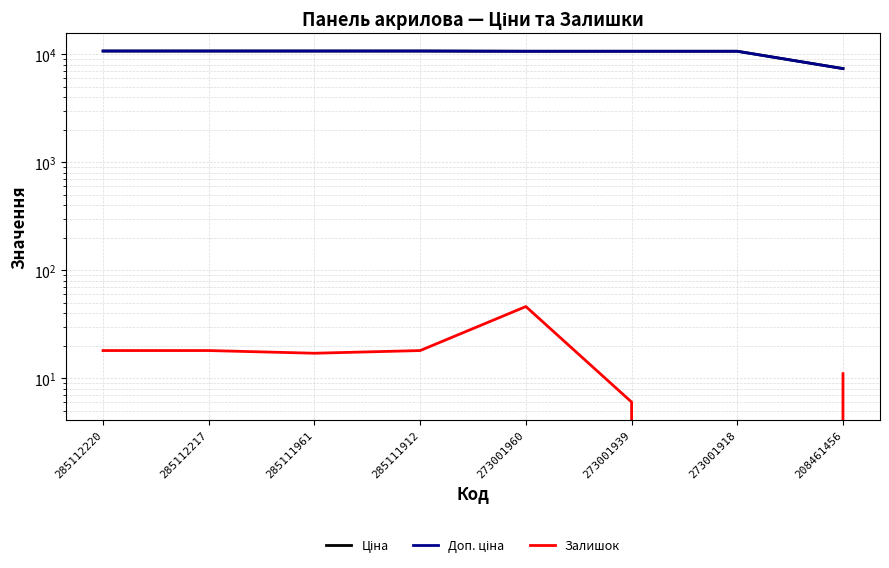

What value does the Залишок series have at 208461456?

11.0